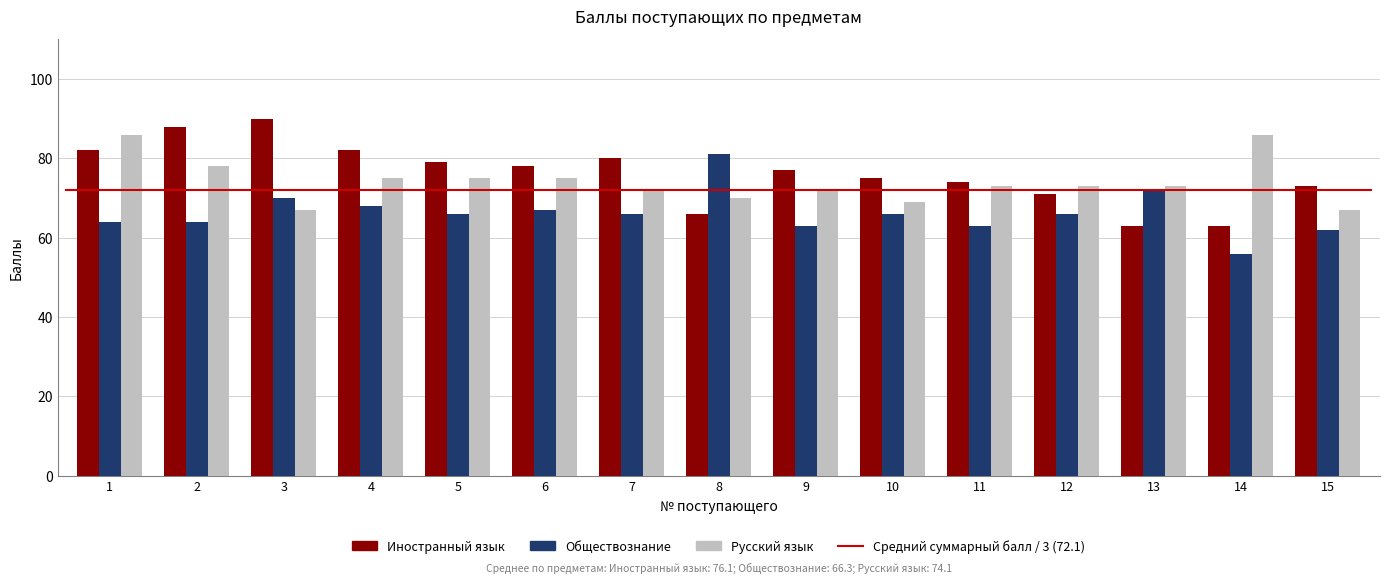

Is it true that Иностранный язык equals 37 at 14?

False